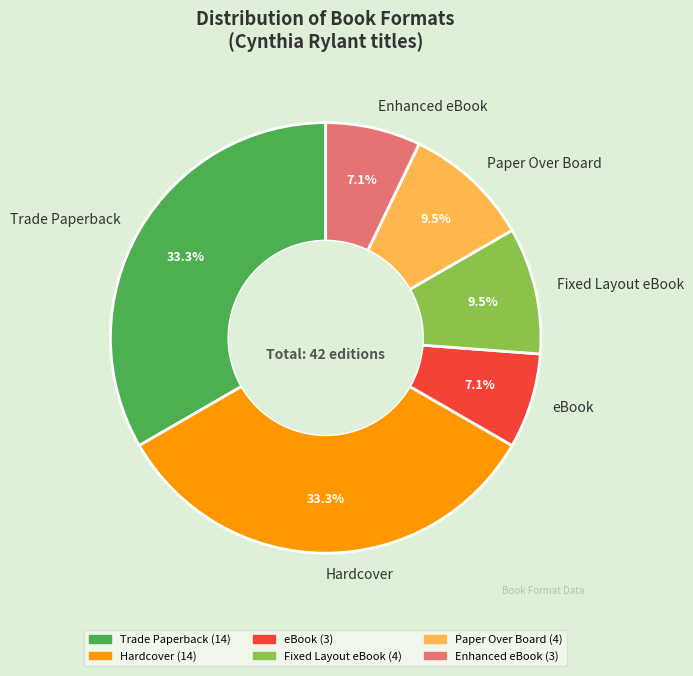

What is the ratio of the value at Paper Over Board to the value at Enhanced eBook?

1.3